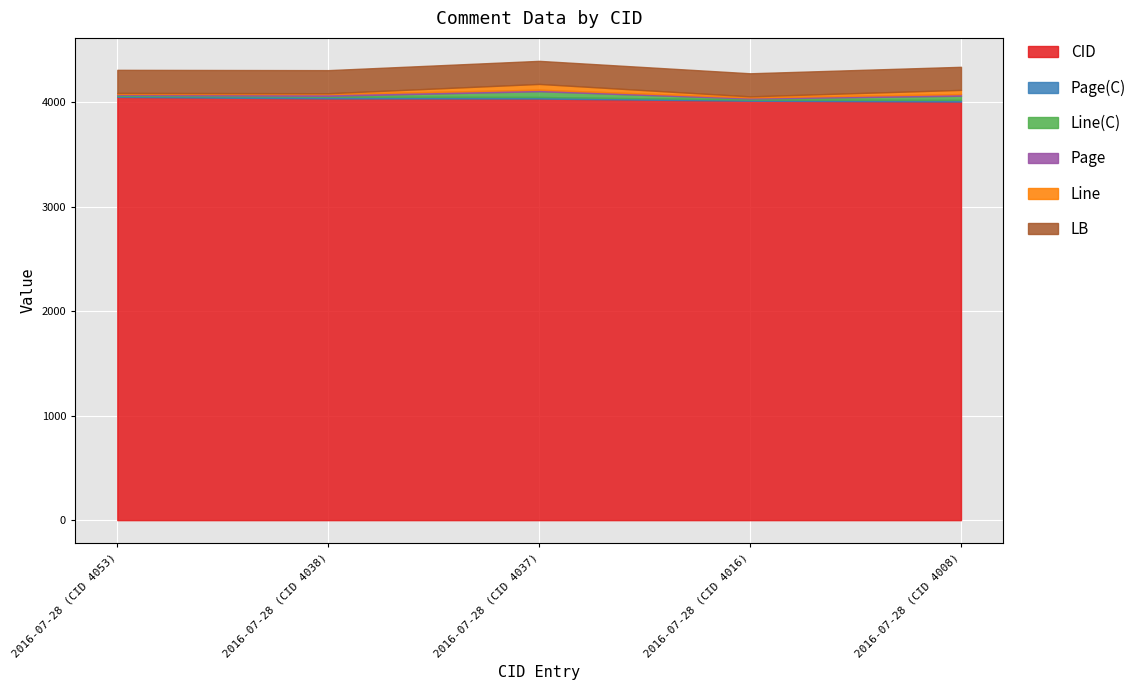

List the series in order of their peak value, lowest first.

Page(C), Page, Line(C), Line, LB, CID